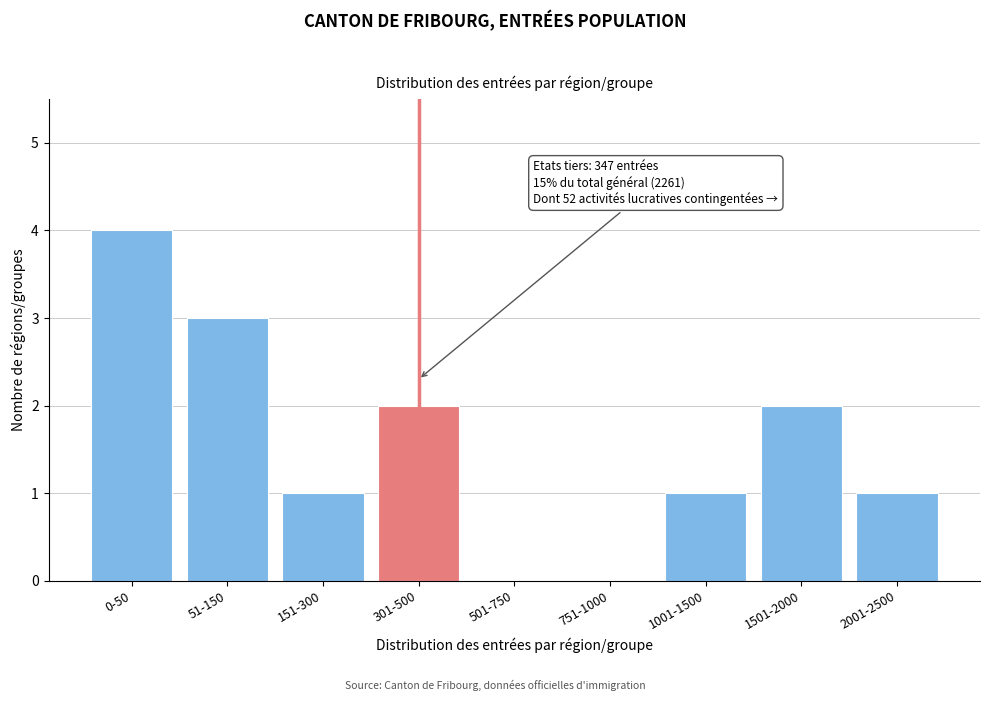

Reading right to left, list all the values displayed in this chart.

2001-2500=1	1501-2000=2	1001-1500=1	751-1000=0	501-750=0	301-500=2	151-300=1	51-150=3	0-50=4